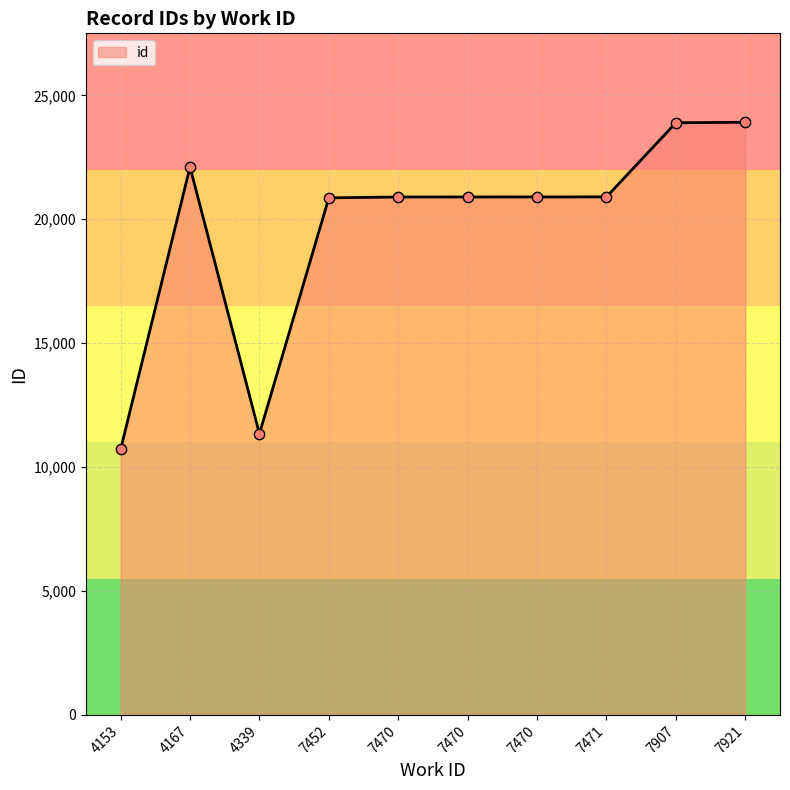

How many lines are shown in the chart?

1